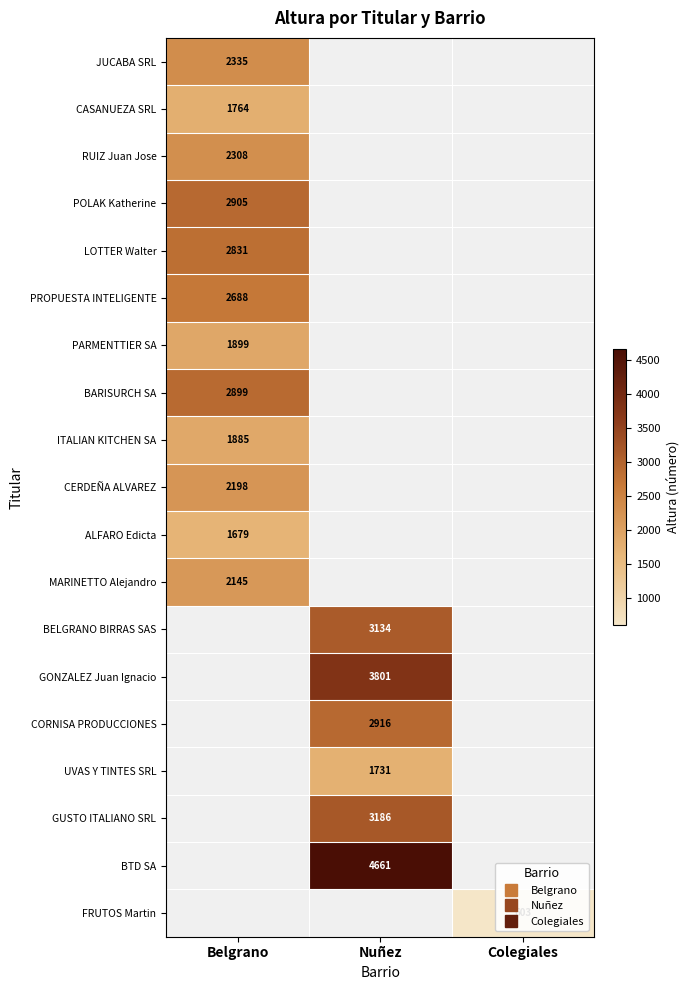

How many positive values does the ITALIAN KITCHEN SA series have?

1